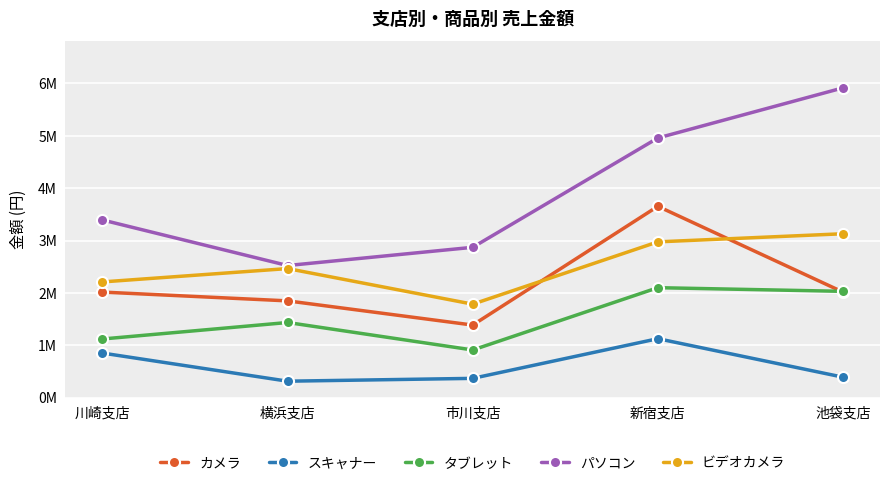

What are all the series names shown in the legend?

カメラ, スキャナー, タブレット, パソコン, ビデオカメラ